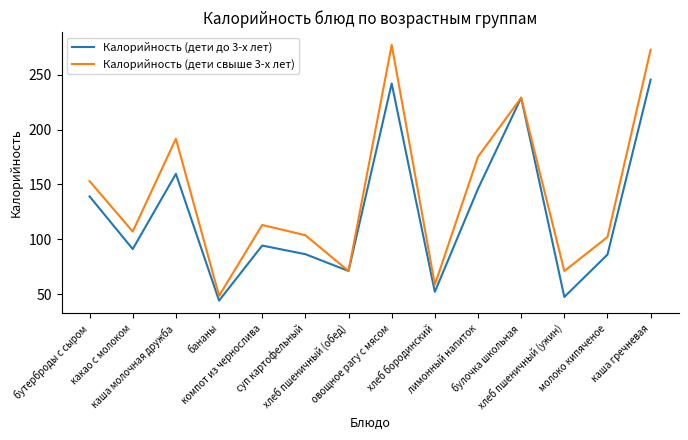

At суп картофельный, list the series in order from largest to smallest.

Калорийность (дети свыше 3-х лет), Калорийность (дети до 3-х лет)